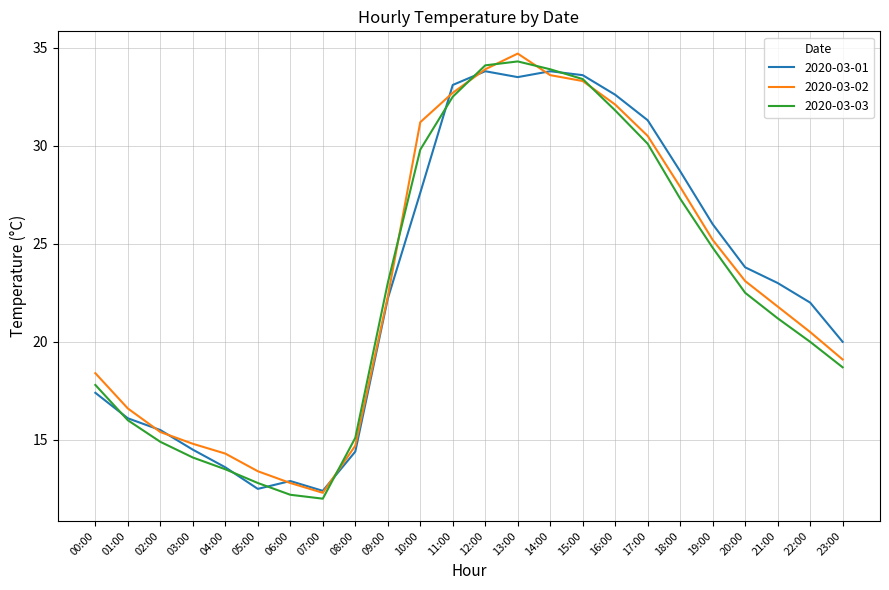

Reading left to right, what are all the values shown in this chart?

2020-03-01: 00:00=17.4	01:00=16.1	02:00=15.5	03:00=14.5	04:00=13.6	05:00=12.5	06:00=12.9	07:00=12.4	08:00=14.4	09:00=22.2	10:00=27.6	11:00=33.1	12:00=33.8	13:00=33.5	14:00=33.8	15:00=33.6	16:00=32.6	17:00=31.3	18:00=28.7	19:00=26.0	20:00=23.8	21:00=23.0	22:00=22.0	23:00=20.0
2020-03-02: 00:00=18.4	01:00=16.6	02:00=15.4	03:00=14.8	04:00=14.3	05:00=13.4	06:00=12.8	07:00=12.3	08:00=14.7	09:00=22.3	10:00=31.2	11:00=32.7	12:00=33.9	13:00=34.7	14:00=33.6	15:00=33.3	16:00=32.1	17:00=30.5	18:00=27.9	19:00=25.2	20:00=23.1	21:00=21.8	22:00=20.5	23:00=19.1
2020-03-03: 00:00=17.8	01:00=16.0	02:00=14.9	03:00=14.1	04:00=13.5	05:00=12.8	06:00=12.2	07:00=12.0	08:00=15.1	09:00=23.0	10:00=29.8	11:00=32.5	12:00=34.1	13:00=34.3	14:00=33.9	15:00=33.4	16:00=31.8	17:00=30.1	18:00=27.3	19:00=24.8	20:00=22.5	21:00=21.2	22:00=20.0	23:00=18.7